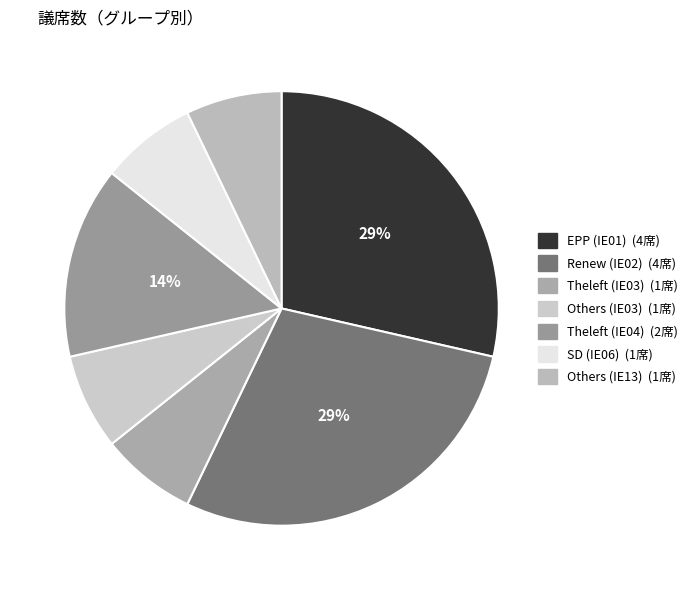

Does any single category account for the majority?

No